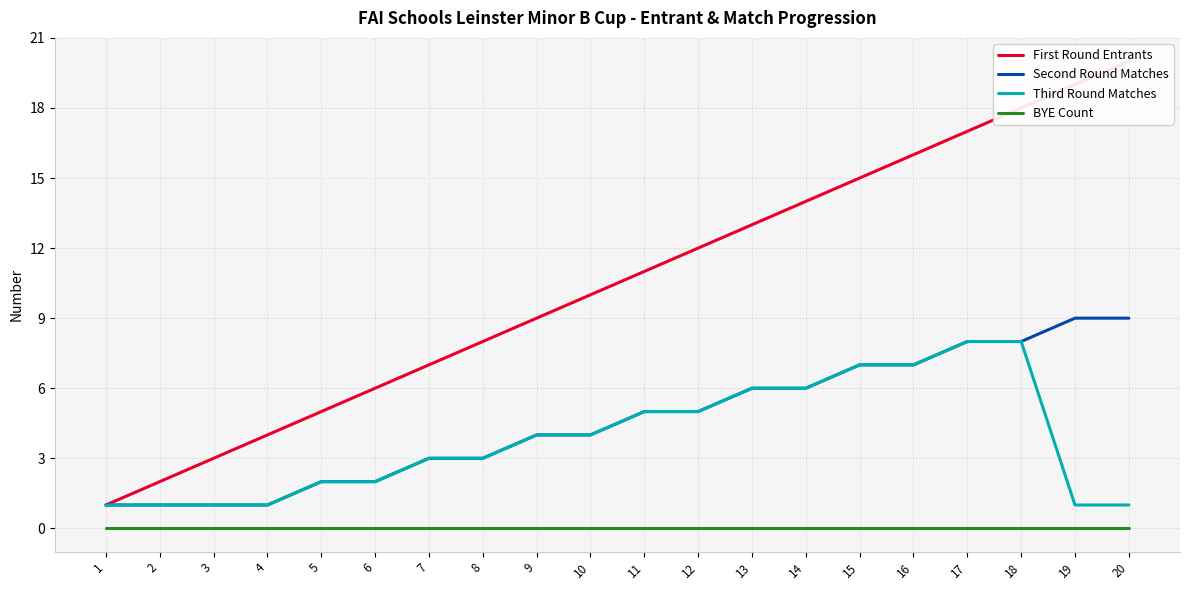

True or false: BYE Count has more than 2 interior local peaks.

False